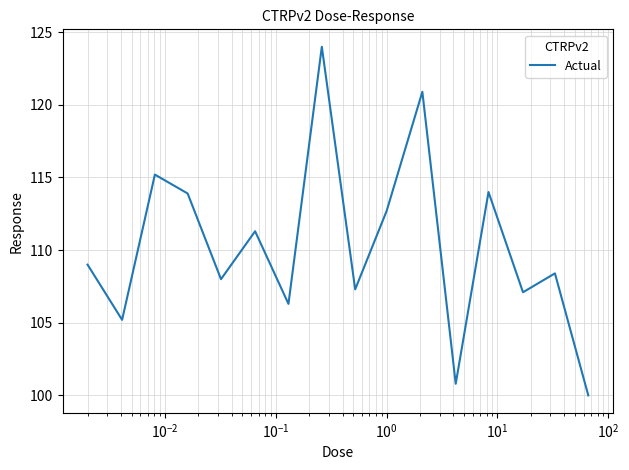

Does the chart have visible grid lines?

Yes